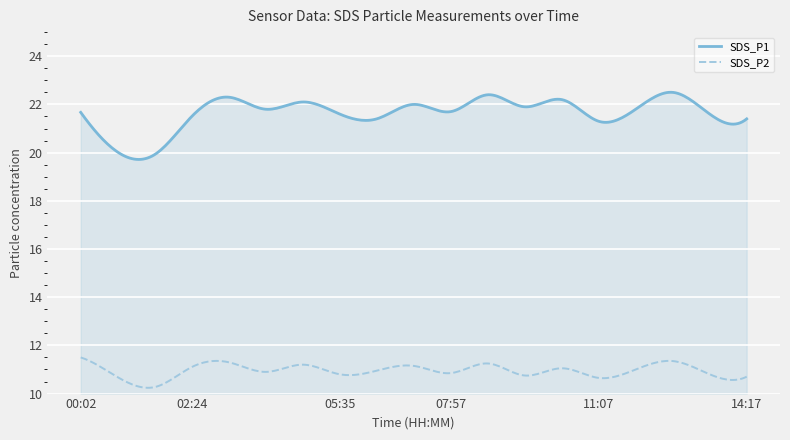

Which series has the largest range (max minus min)?

SDS_P1